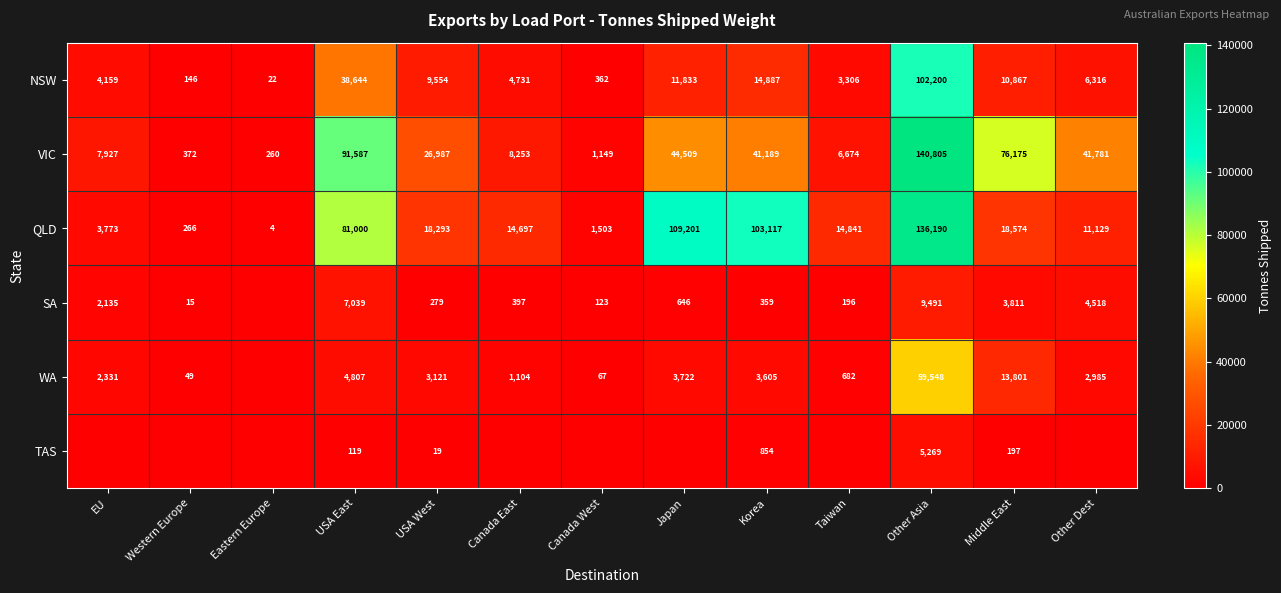

What is the highest value of the VIC series?

140805